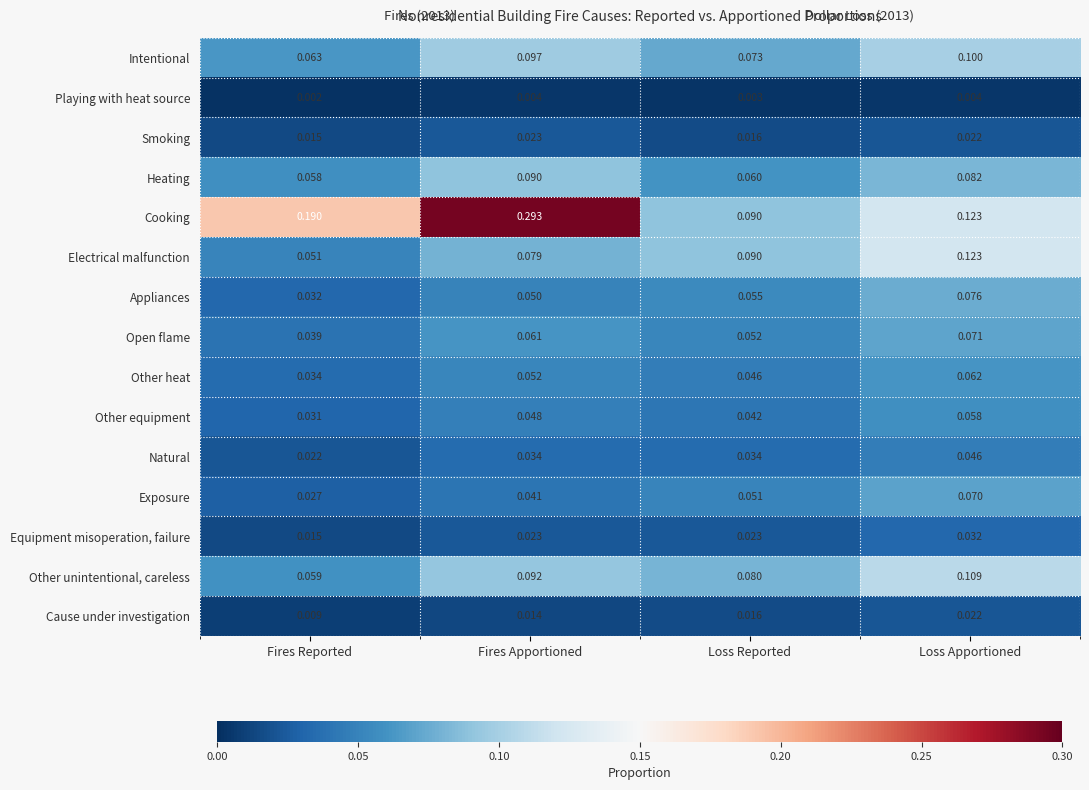

Which series has the widest spread of values?

Cooking